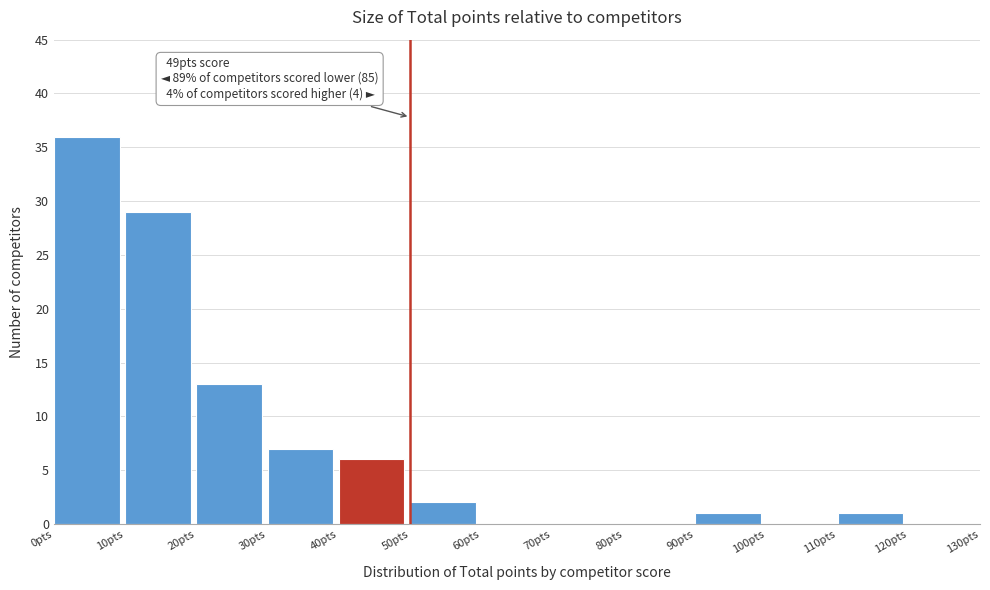

Which range on the x-axis has the tallest bar?

0 to 10